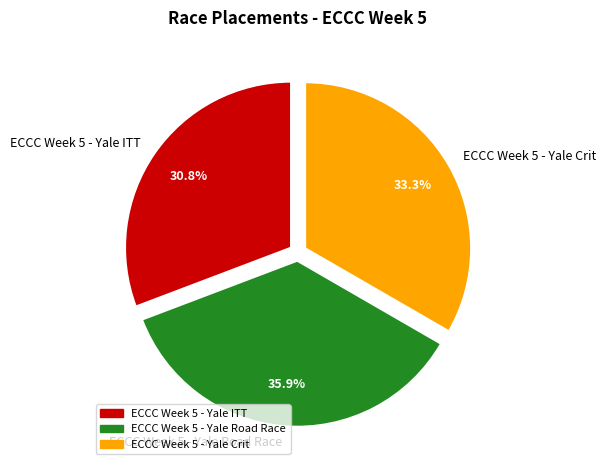

To the nearest percent, what is the difference between the largest and smallest slice percentages?

5%